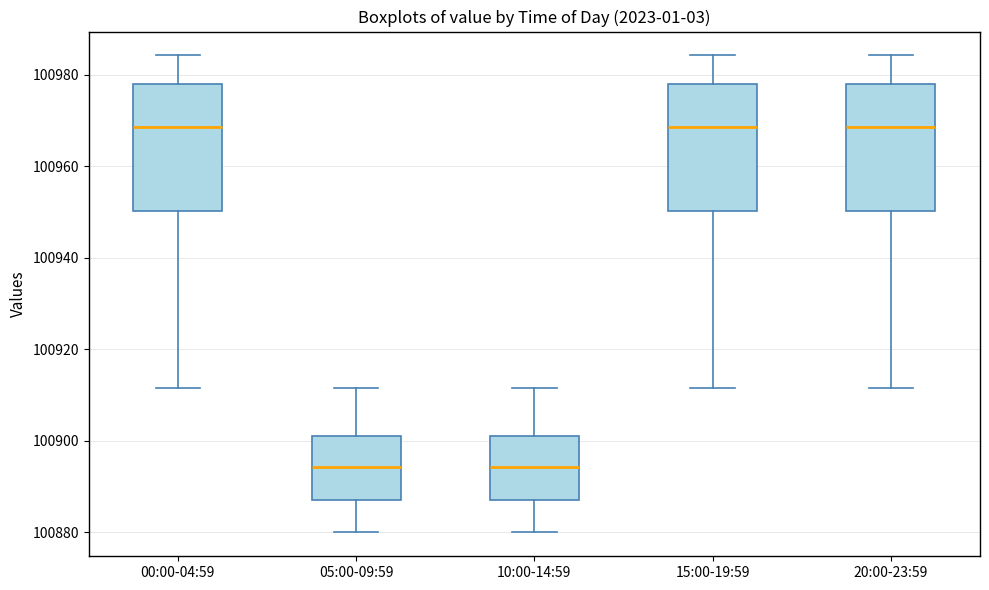

Reading left to right, read every box against the y-axis: the position of its median line, the range the box covers, and the ends of its whiskers. The values are not printed on the chart, so give them approximately, as read against the axis.

00:00-04:59: median 100968, box 100950 to 100978, whiskers 100912 to 100984
05:00-09:59: median 100894, box 100886 to 100900, whiskers 100880 to 100912
10:00-14:59: median 100894, box 100886 to 100900, whiskers 100880 to 100912
15:00-19:59: median 100968, box 100950 to 100978, whiskers 100912 to 100984
20:00-23:59: median 100968, box 100950 to 100978, whiskers 100912 to 100984